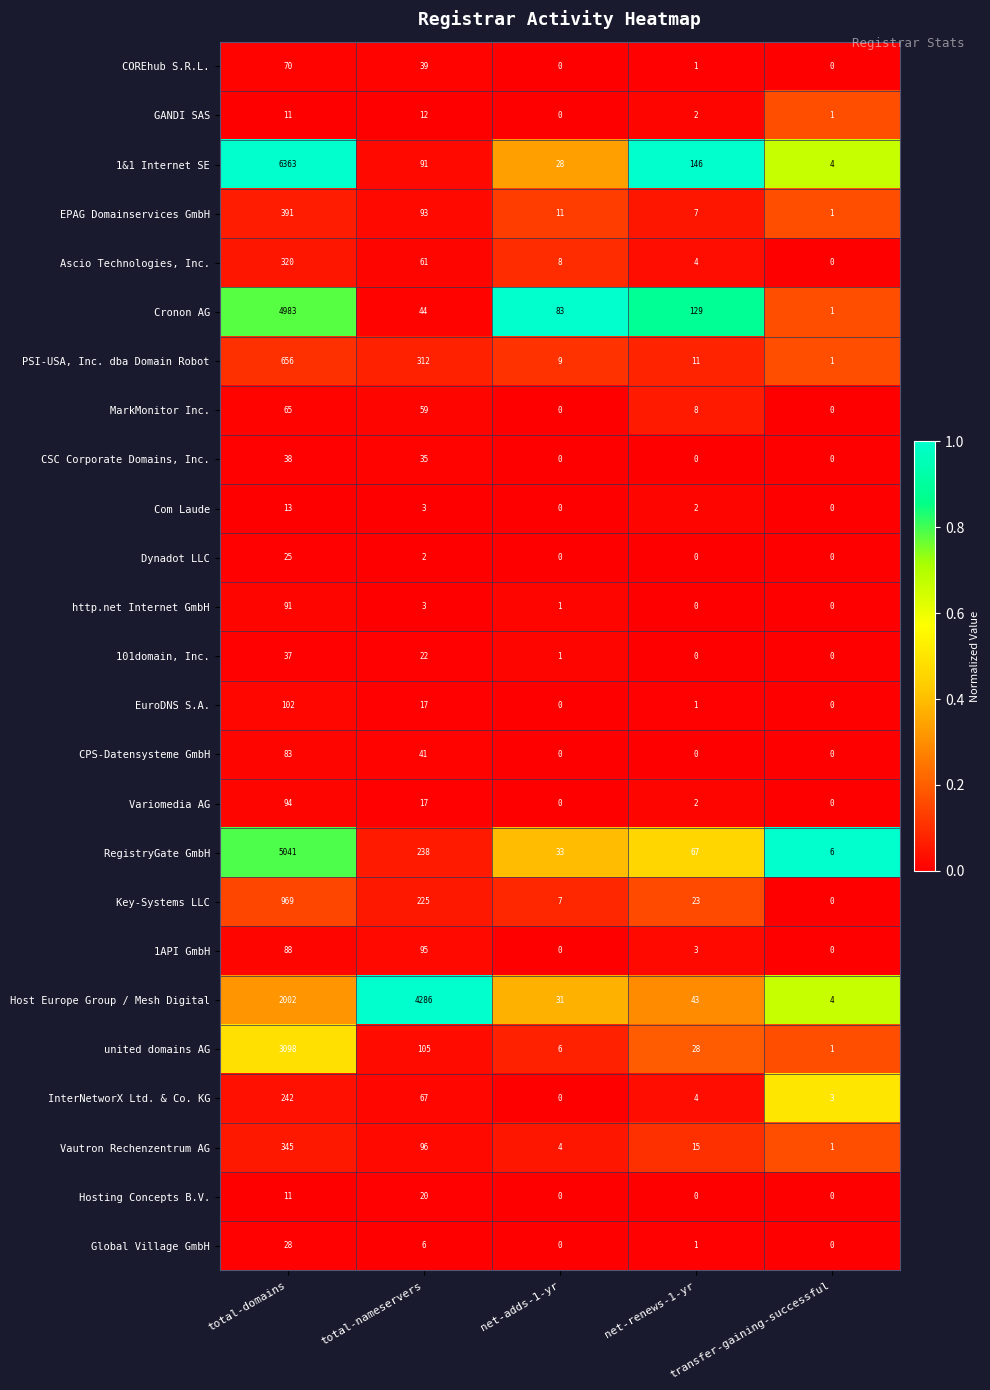

What is the total value across all series at net-adds-1-yr?

222